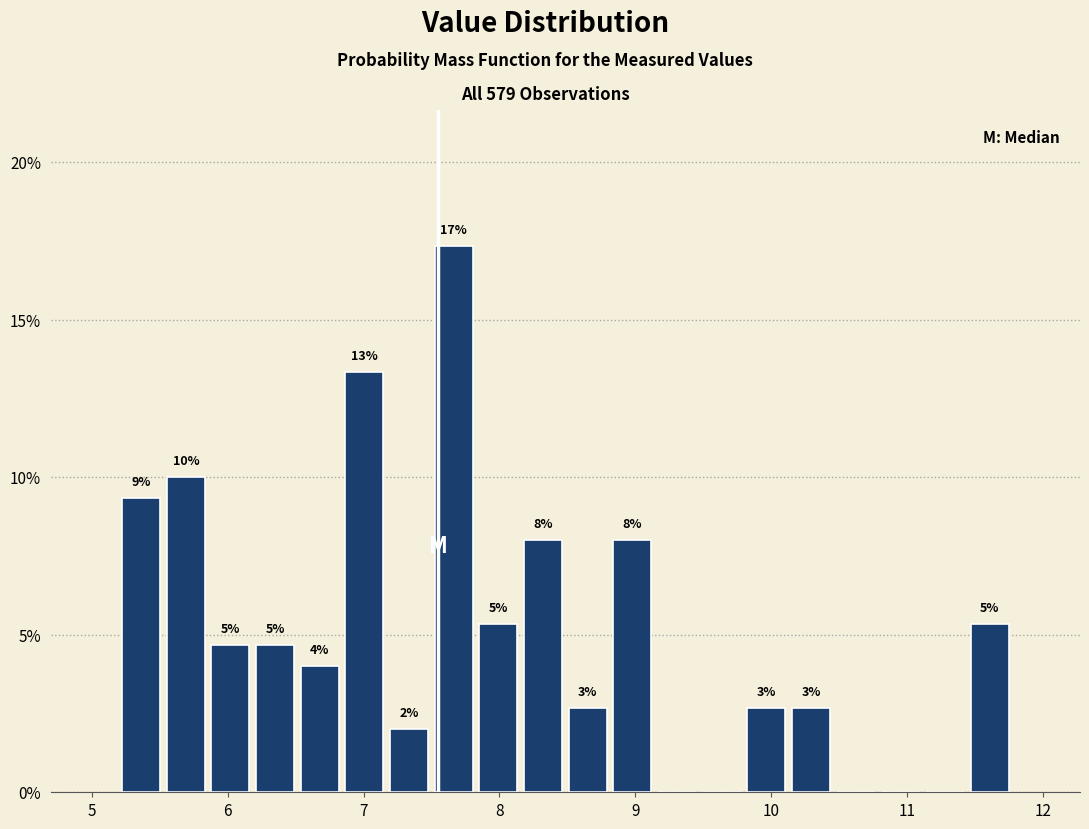

Read against the x-axis, roughly where is the centre of the tallest bar?

7.7